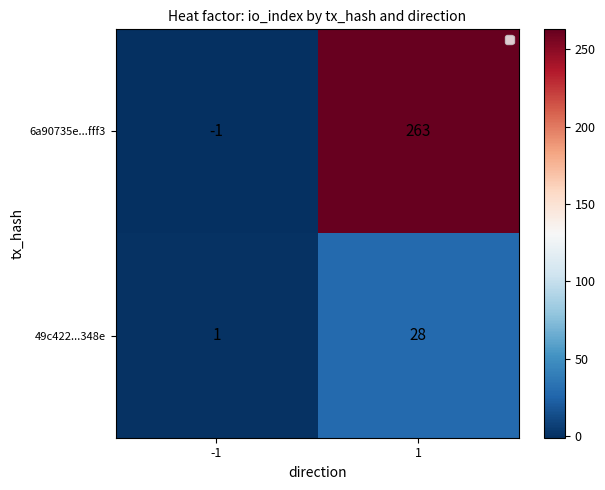

What is the difference between the 6a90735e...fff3 values at -1 and 1?

264